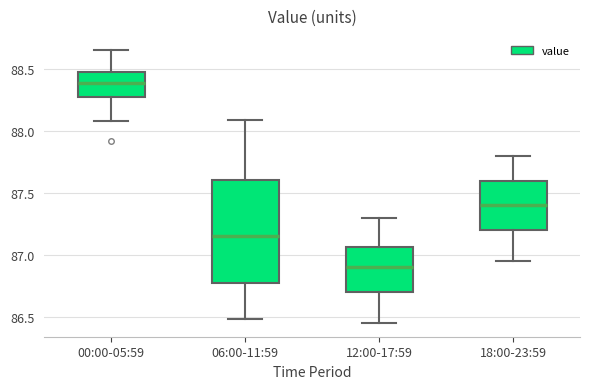

Comparing the boxes themselves (not the whiskers), which one is the tallest?

06:00-11:59